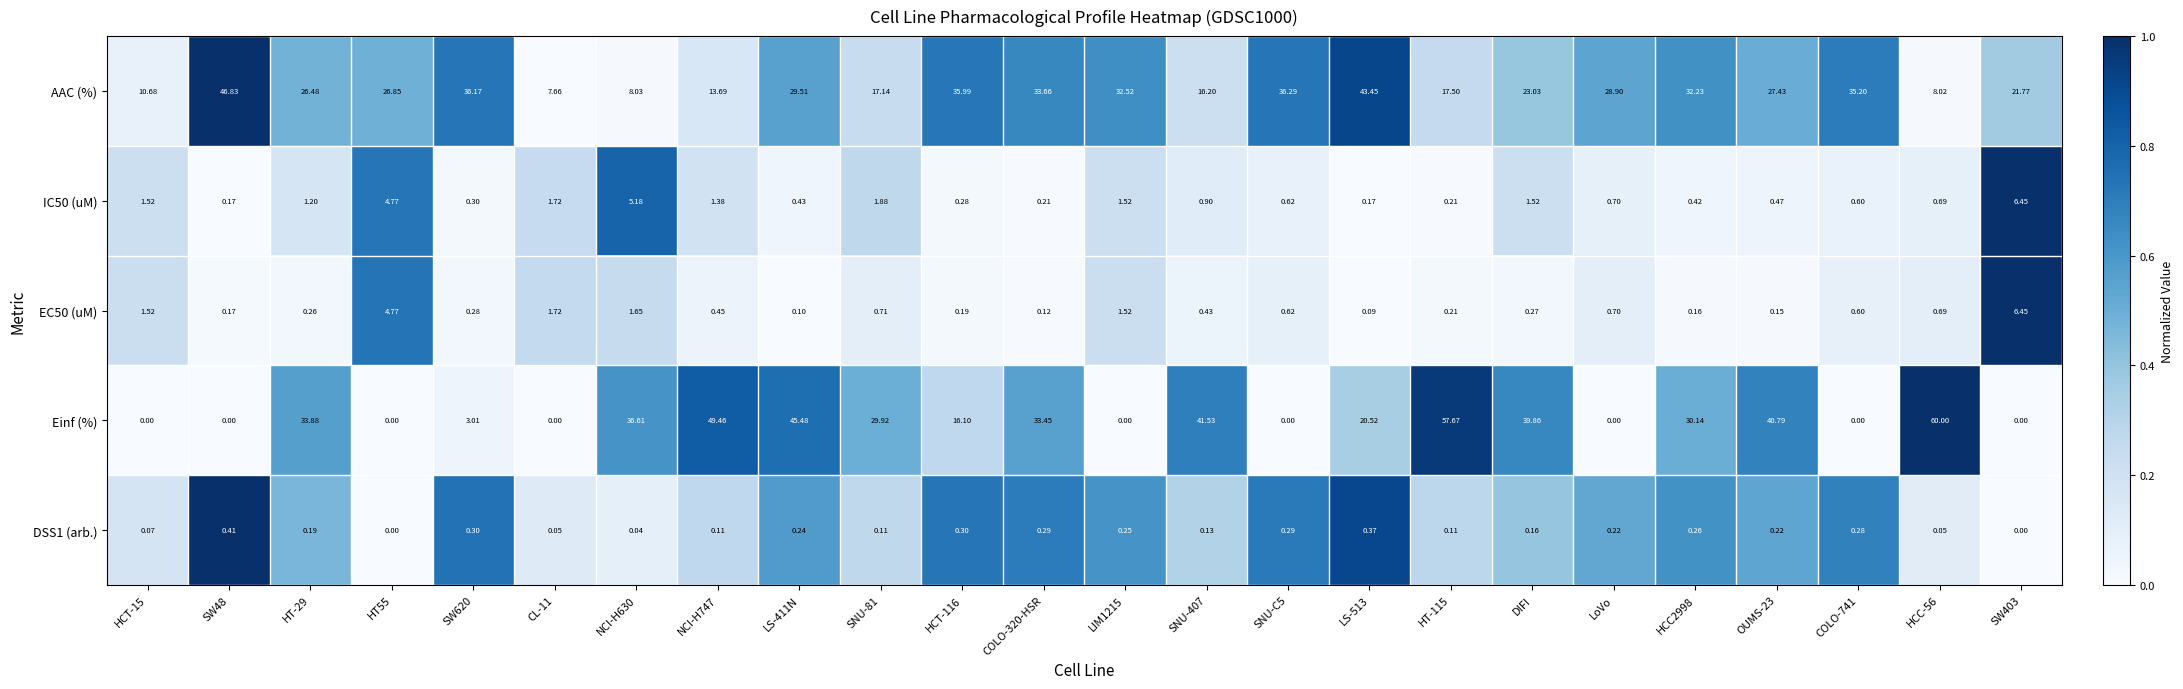

At how many categories does at least one series exceed 0?

24